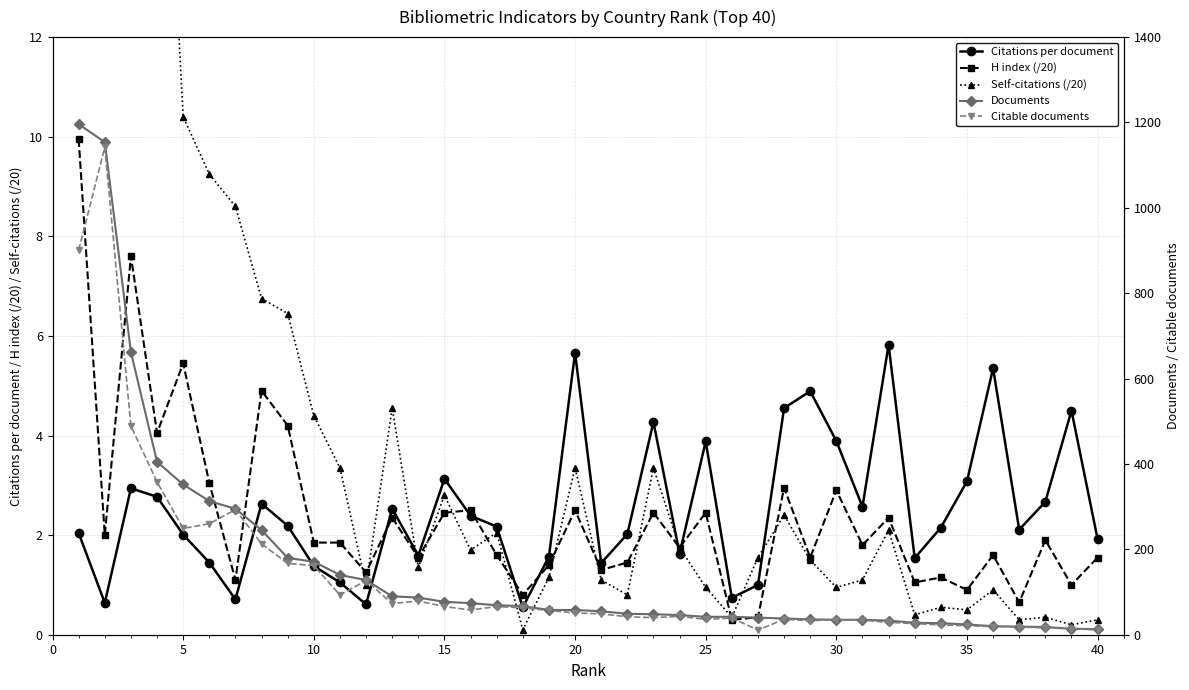

What is the highest value of the Citations per document series?

5.8